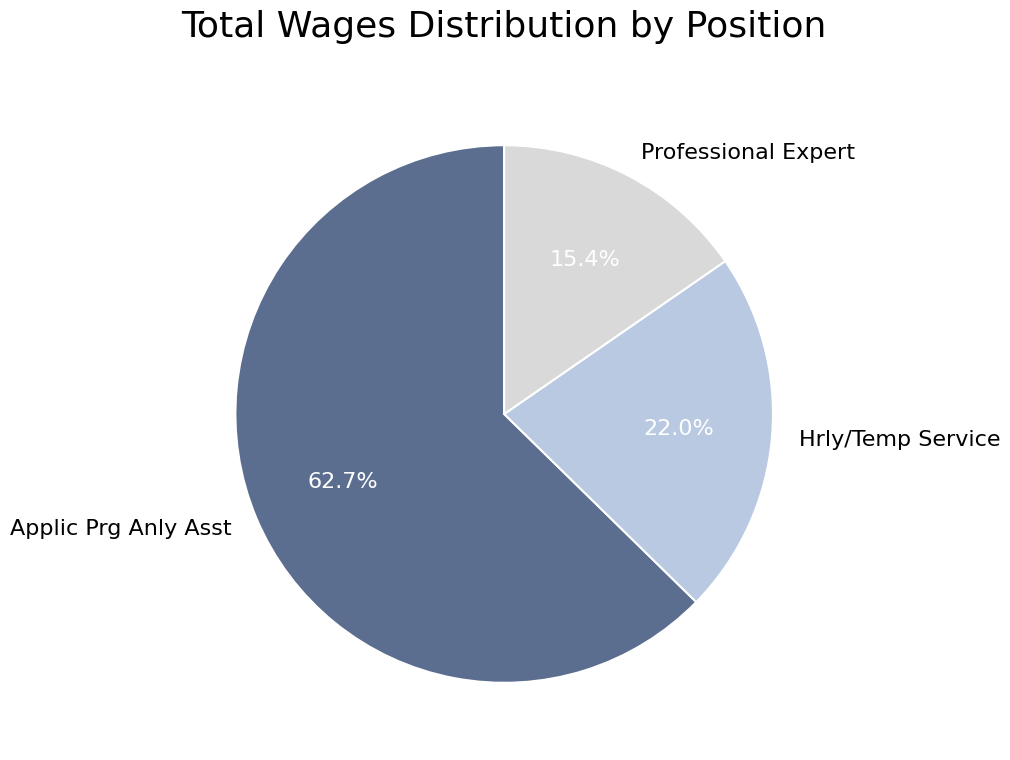

Which slice represents more than half of the pie?

Applic Prg Anly Asst